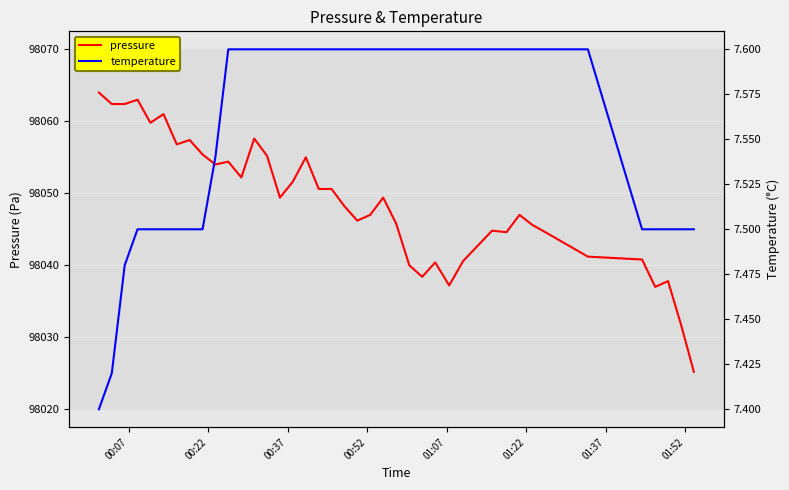

What is the highest value of the temperature series?

7.6